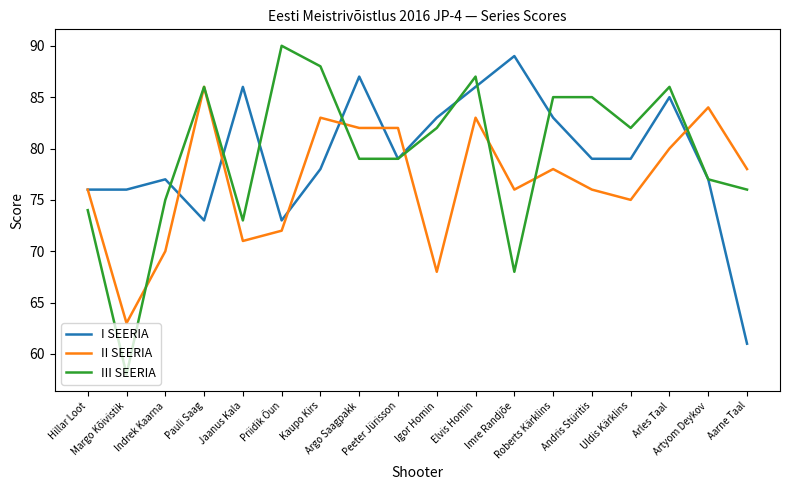

Reading left to right, list all the values displayed in this chart.

I SEERIA: 76	76	77	73	86	73	78	87	79	83	86	89	83	79	79	85	77	61
II SEERIA: 76	63	70	86	71	72	83	82	82	68	83	76	78	76	75	80	84	78
III SEERIA: 74	58	75	86	73	90	88	79	79	82	87	68	85	85	82	86	77	76